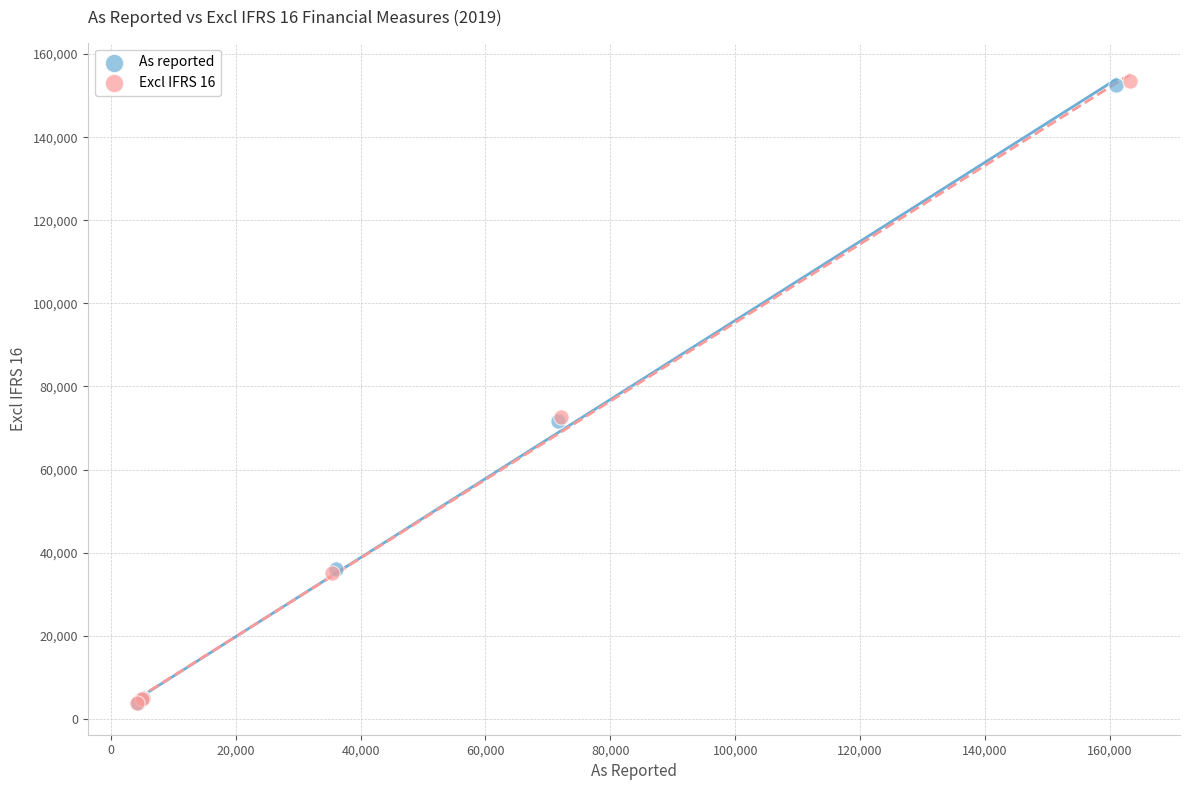

Which series has the largest Y range (max minus min)?

Excl IFRS 16